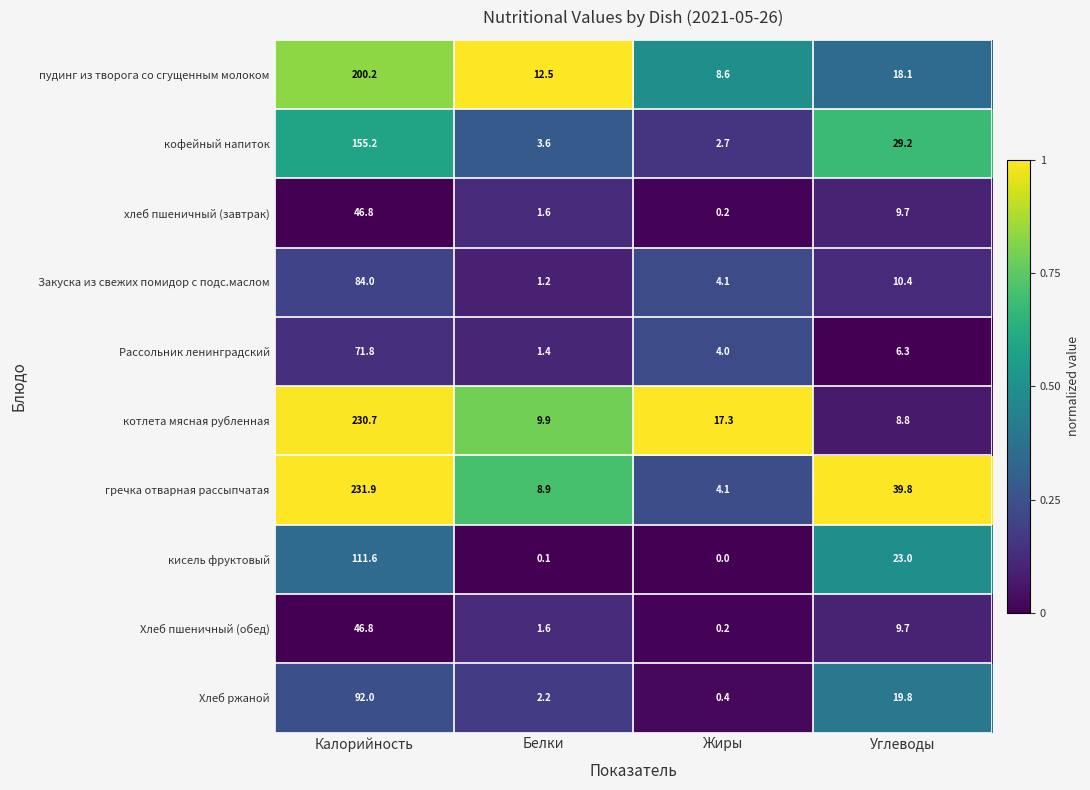

Which series has the largest total across all categories?

гречка отварная рассыпчатая